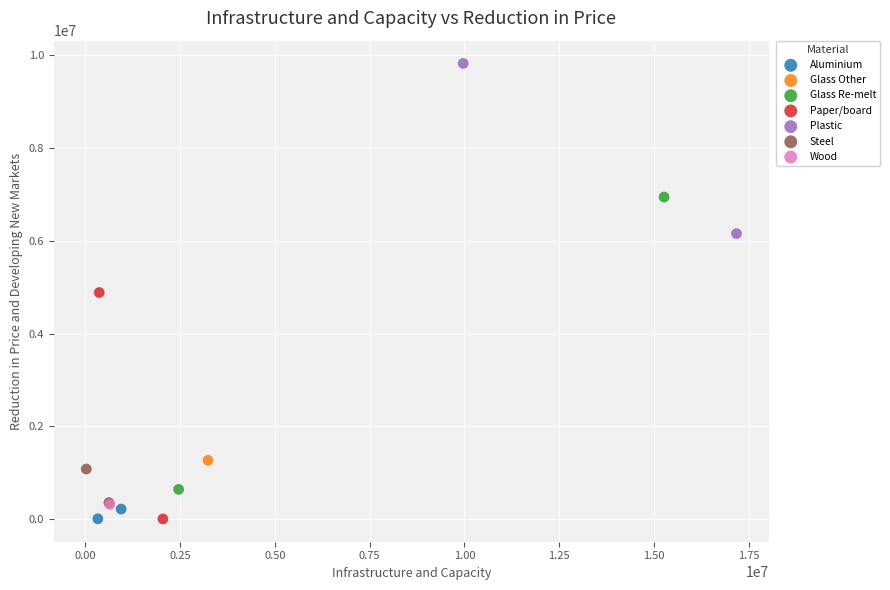

What are all the series names shown in the legend?

Aluminium, Glass Other, Glass Re-melt, Paper/board, Plastic, Steel, Wood